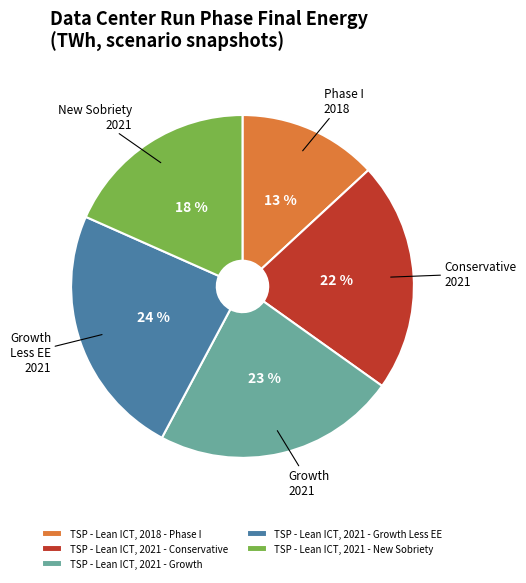

What percentage is the TSP - Lean ICT, 2021 - Growth Less EE slice, to the nearest percent?

24%